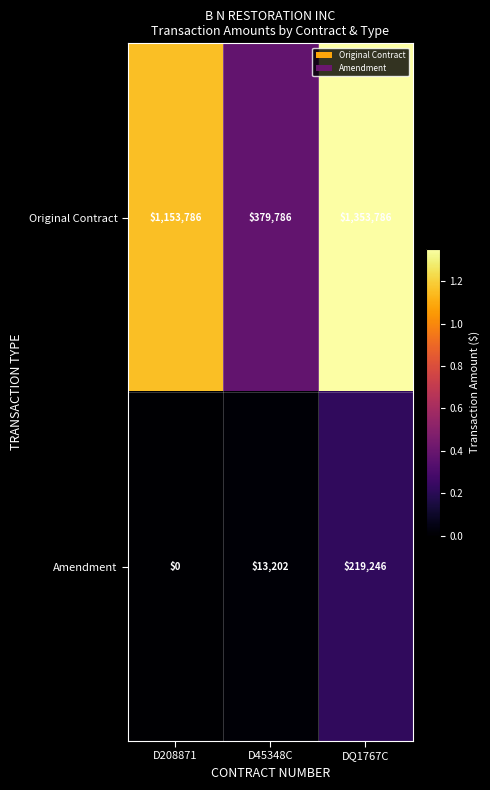

What is the difference between the maximum and minimum values in the Amendment series?

219246